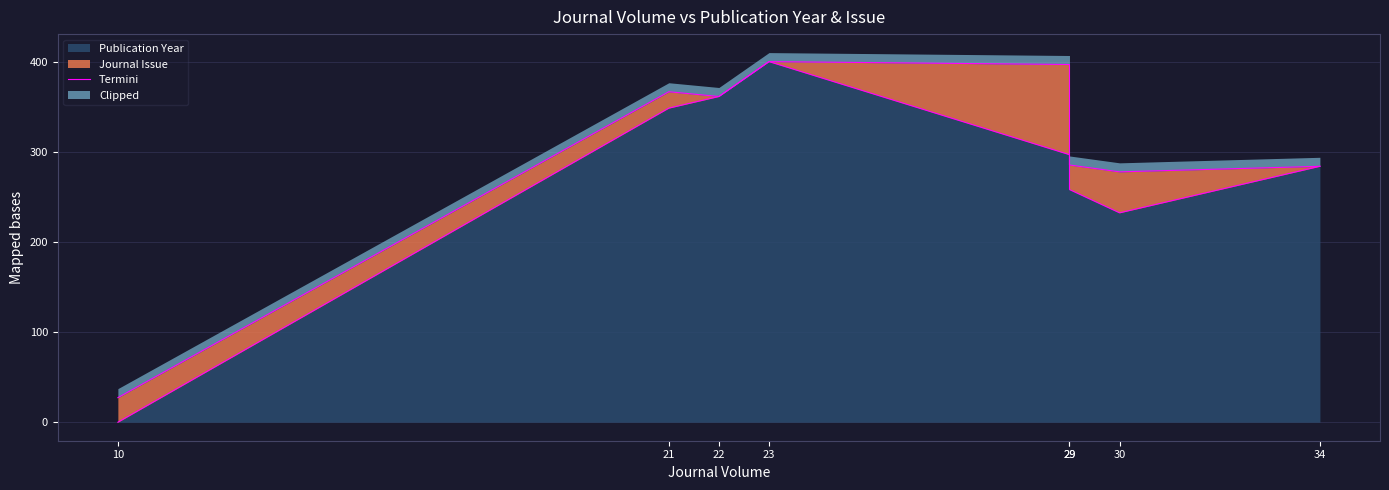

Reading left to right, transcribe all the data shown in this chart.

10=0.0	21=348.4	22=361.3	23=400.0	29=296.8	29=258.1	30=232.3	34=283.9